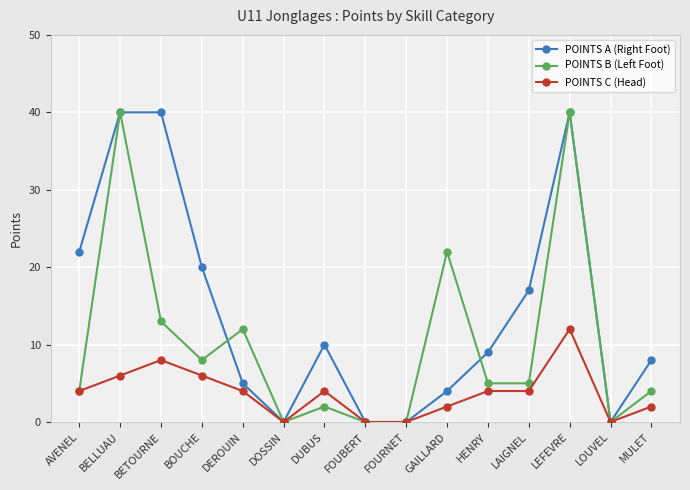

What is the sum of the POINTS A (Right Foot) values at FOUBERT and BOUCHE?

20